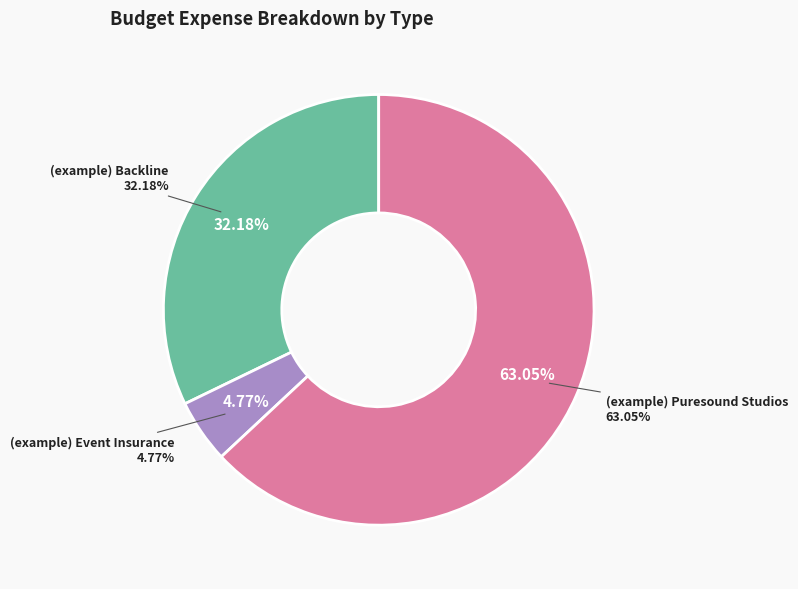

To the nearest percent, what portion does (example) Event Insurance represent?

5%